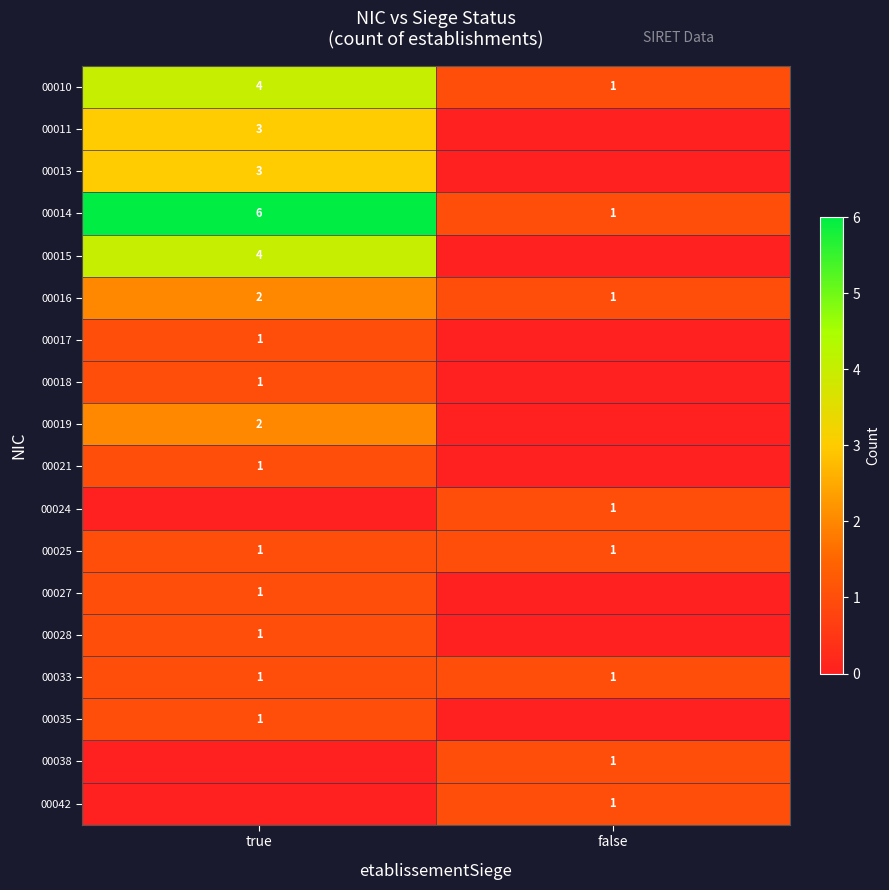

At how many categories does at least one series exceed 3?

1